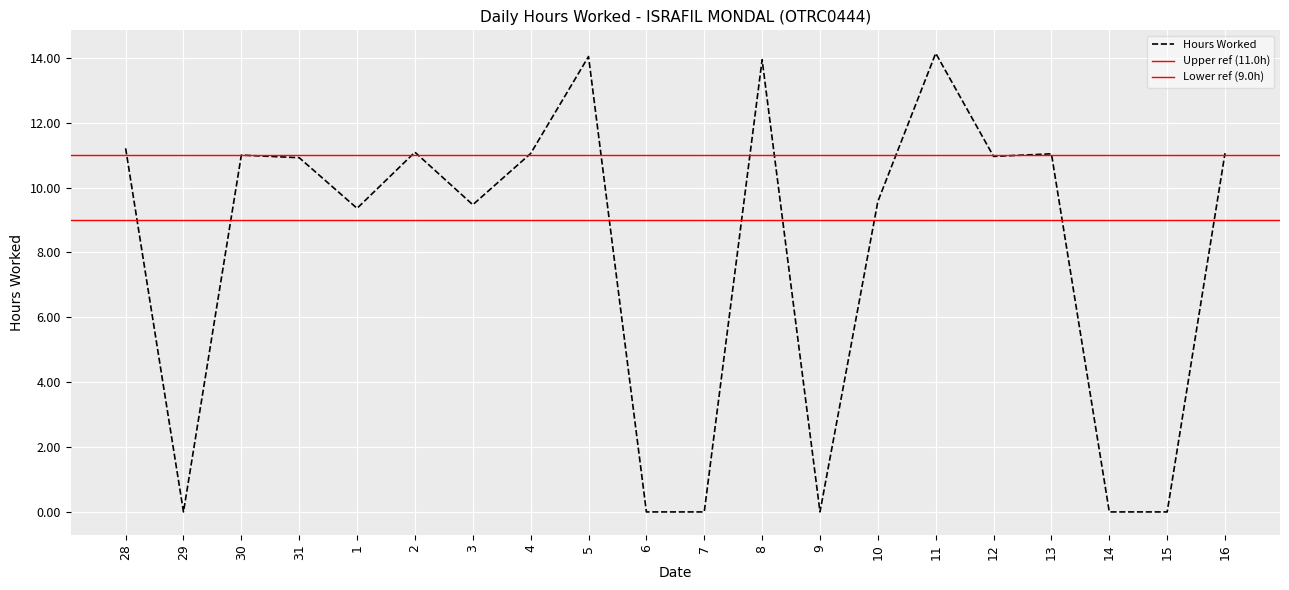

What is the difference between the values at 31 and 2?

0.2